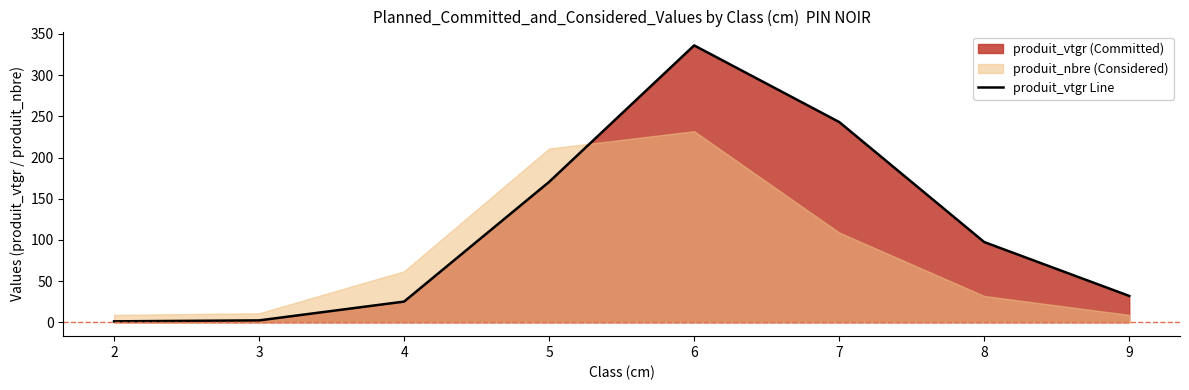

At which category does the chart reach its peak across all series?

6